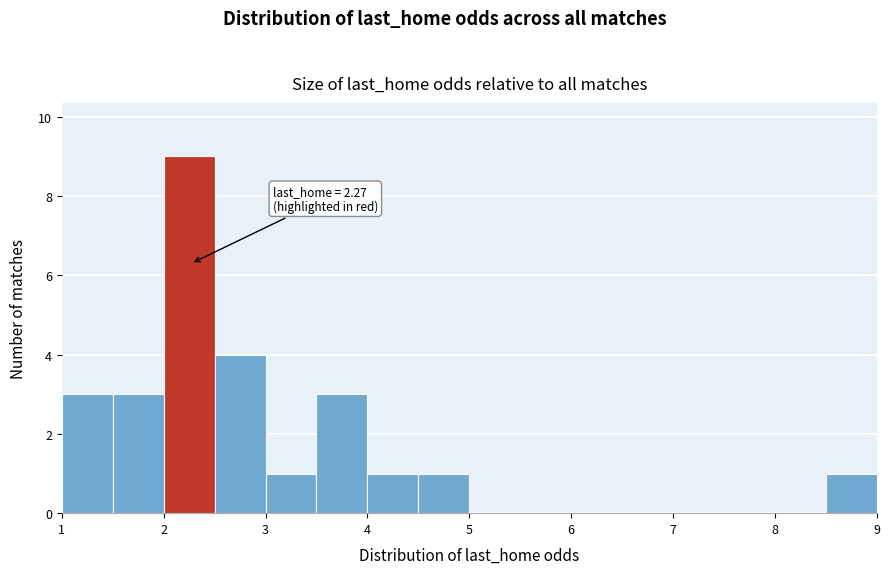

Which range on the x-axis has the tallest bar?

2.0 to 2.5